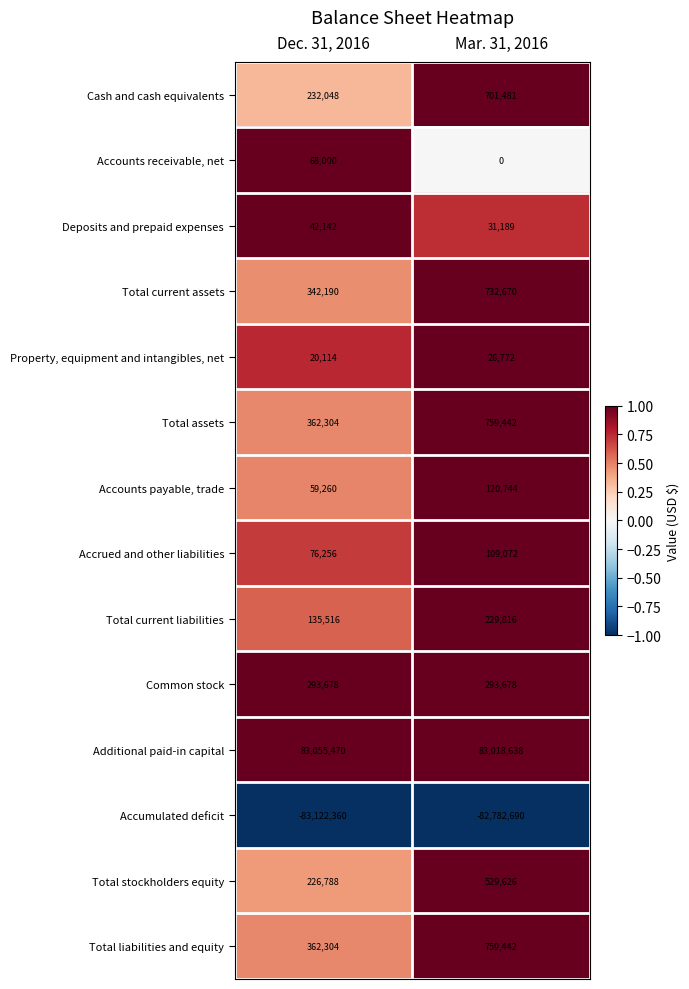

What is the sum of all Total stockholders equity values?

756414